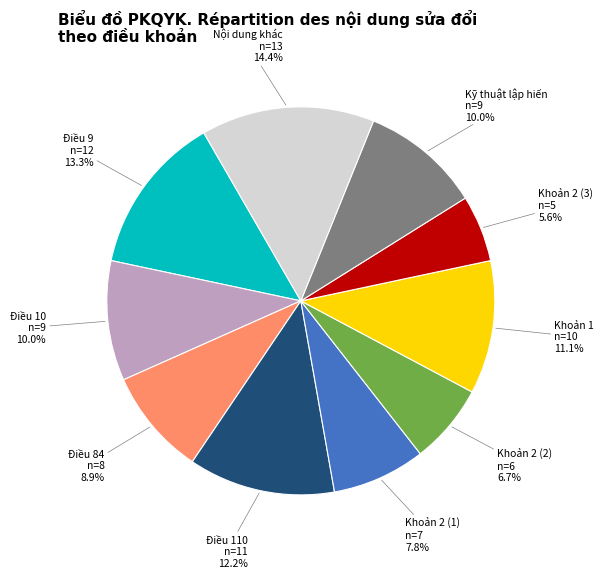

Between Điều 110 and Kỹ thuật lập hiến, which is larger?

Điều 110